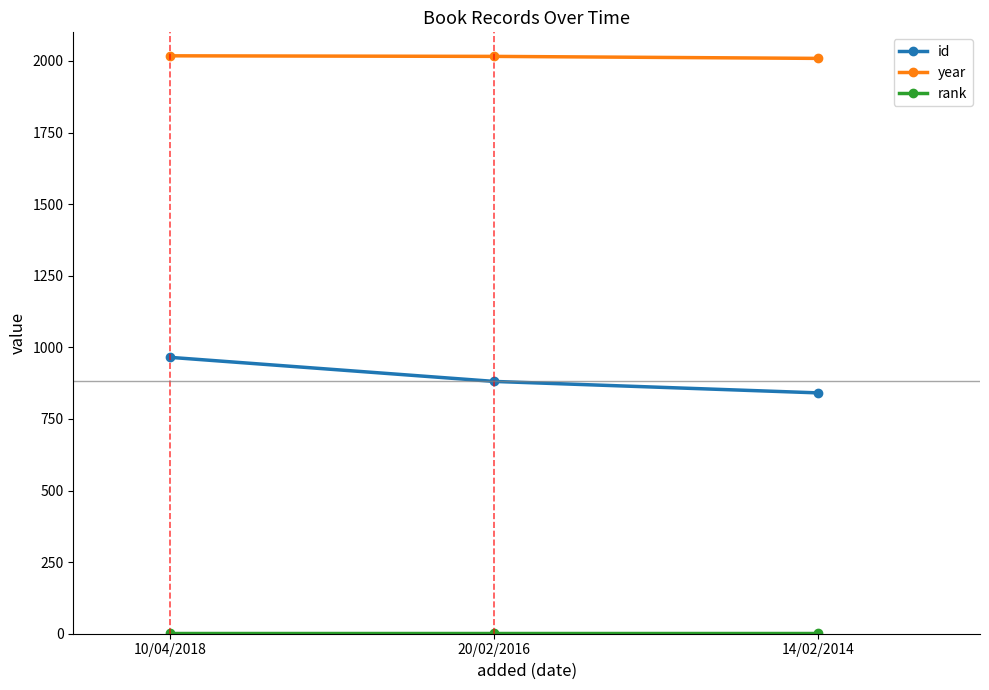

What is the label of the 1st point from the left?

10/04/2018